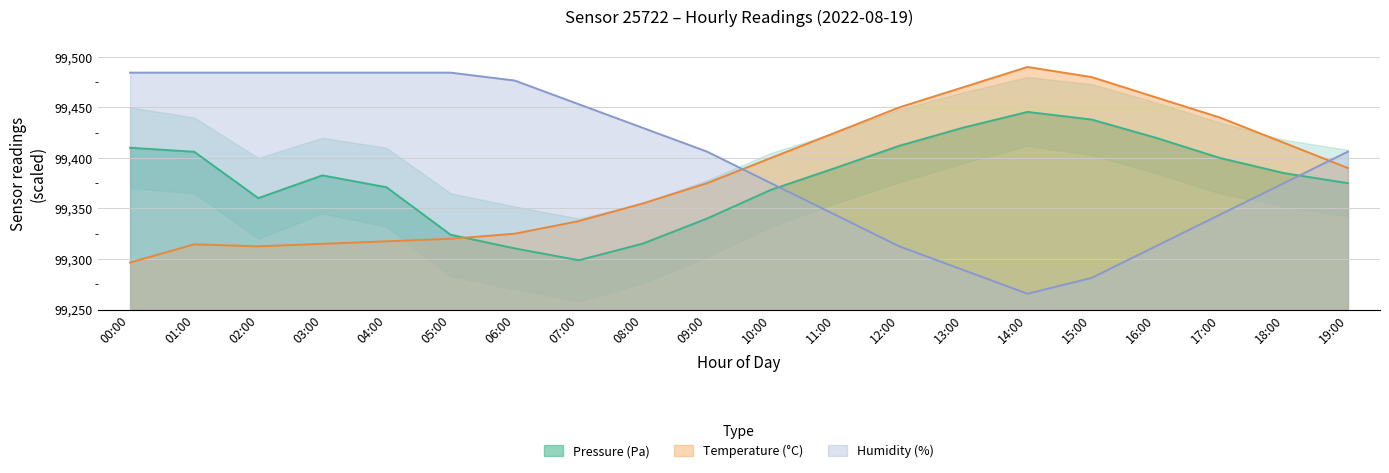

What is the minimum value shown in the chart?

99265.6